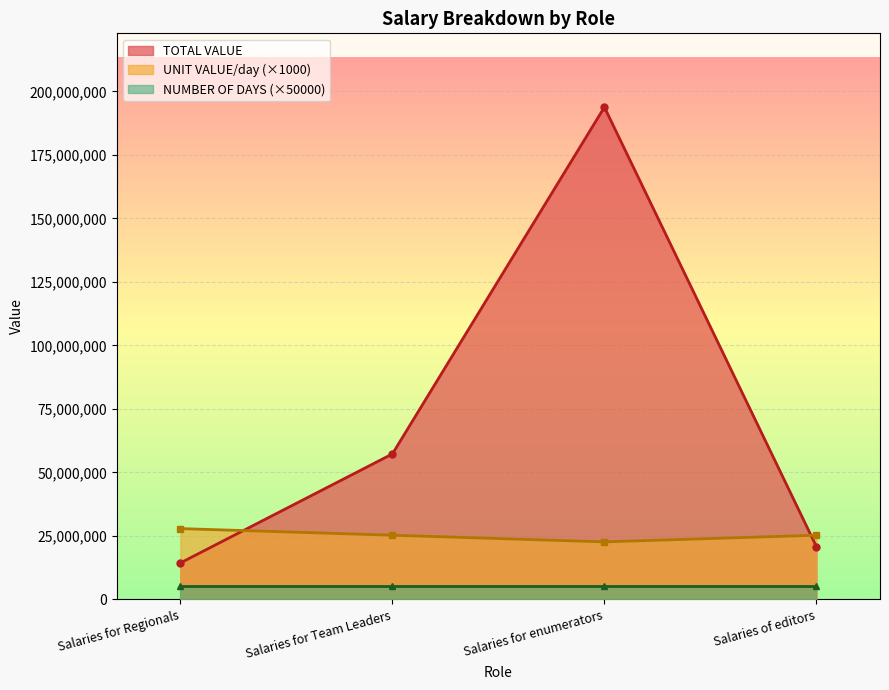

What is the value of the UNIT VALUE/day (×1000) point at the 2nd from the left?

25284000